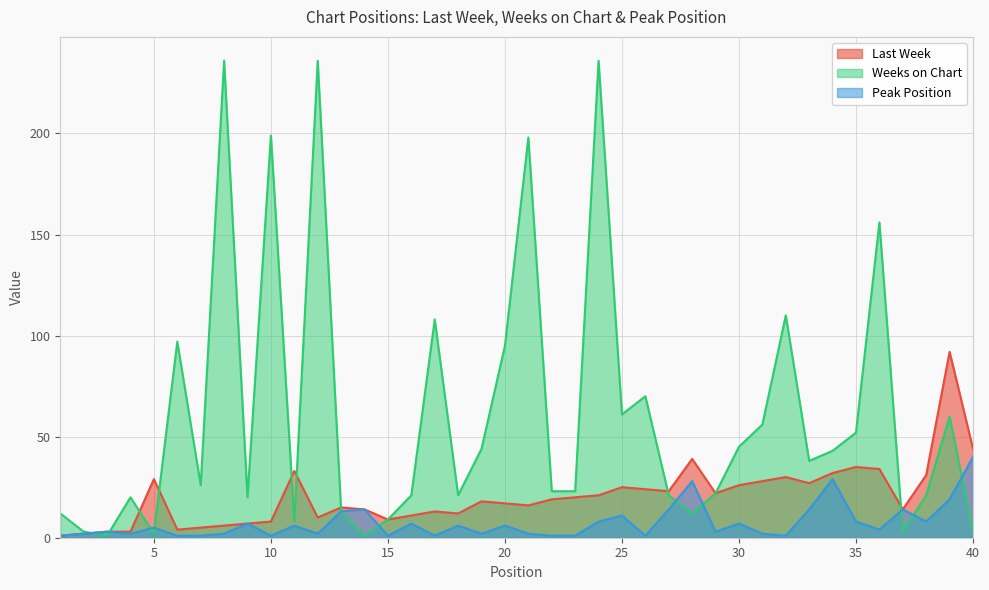

How many values in the Last Week series exceed 19?

19